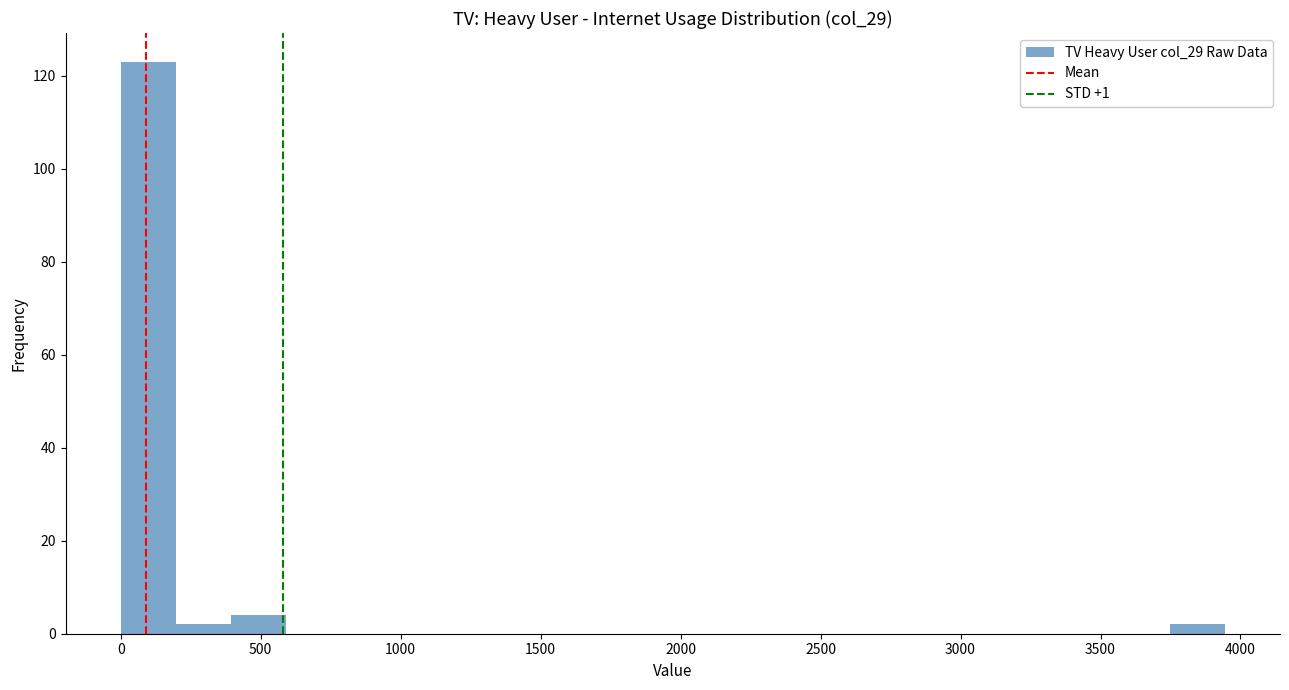

Read against the x-axis, roughly where is the centre of the tallest bar?

100